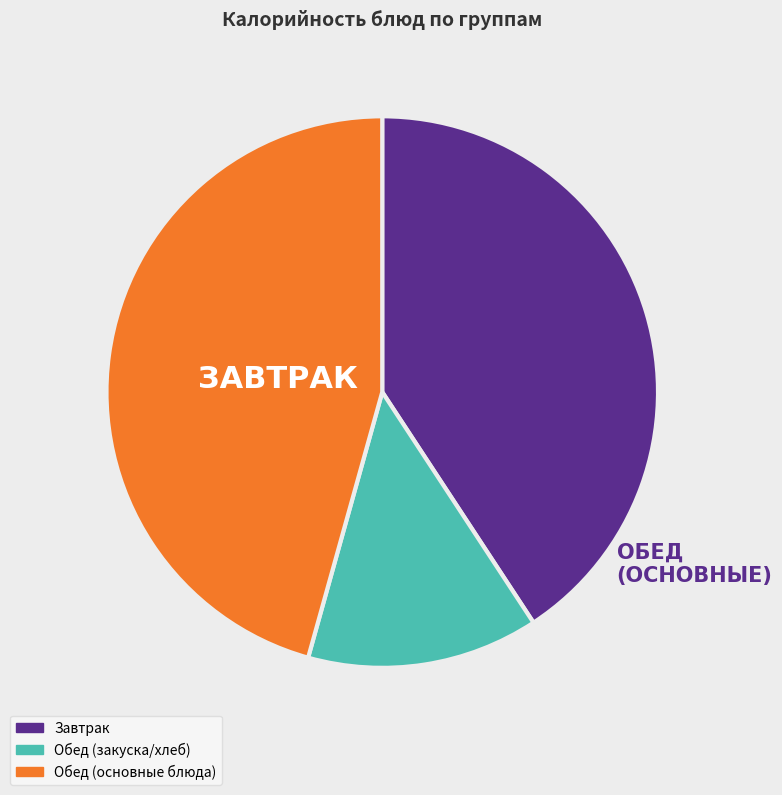

Rank the categories by value from highest to lowest.

Обед (основные блюда), Завтрак, Обед (закуска/хлеб)